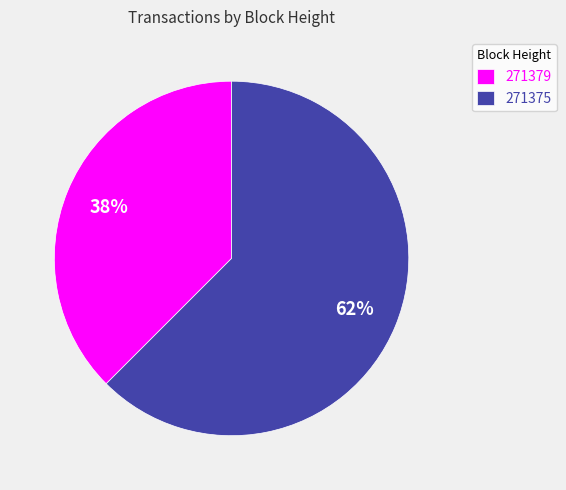

How many segments does this pie chart have?

2